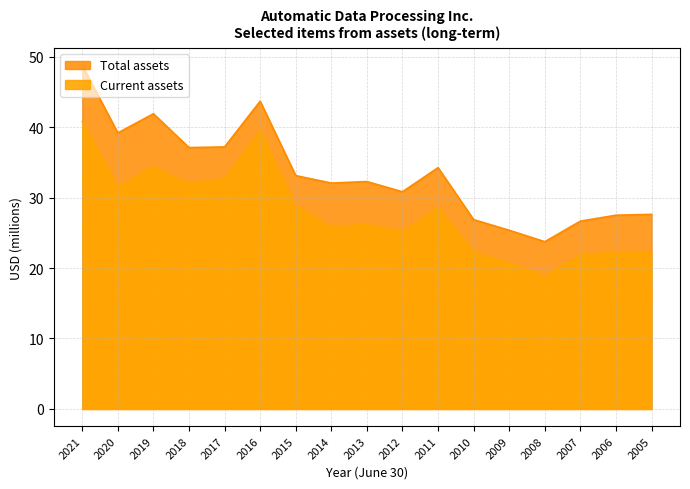

What is the difference between the second highest and second lowest values in the Current assets series?

18.8